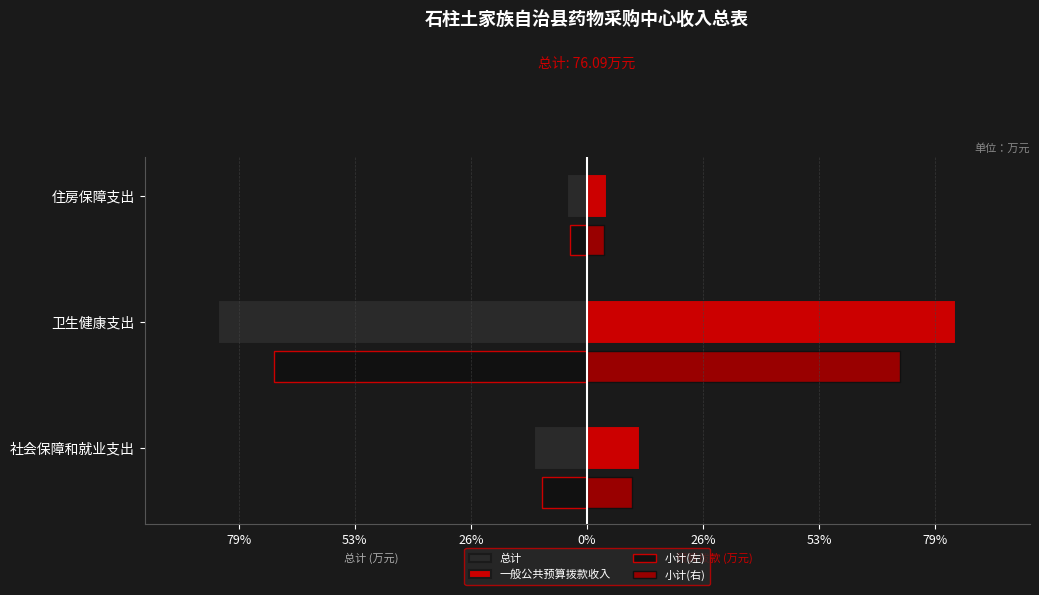

What is the difference between the maximum and minimum values in the 一般公共预算拨款收入 series?

60.0